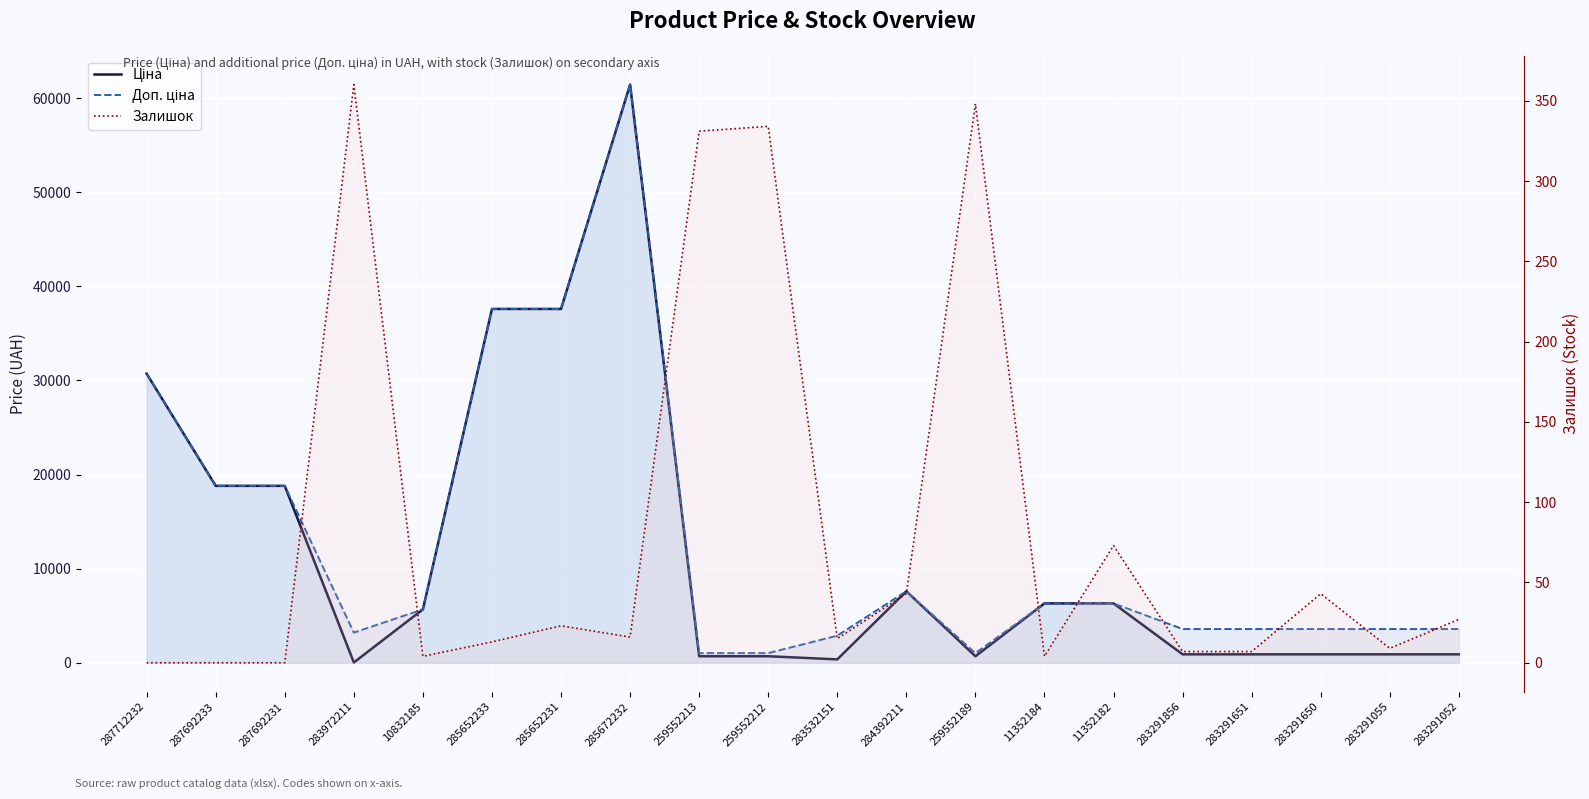

Where is Ціна nearest to the value 30733?

287712232